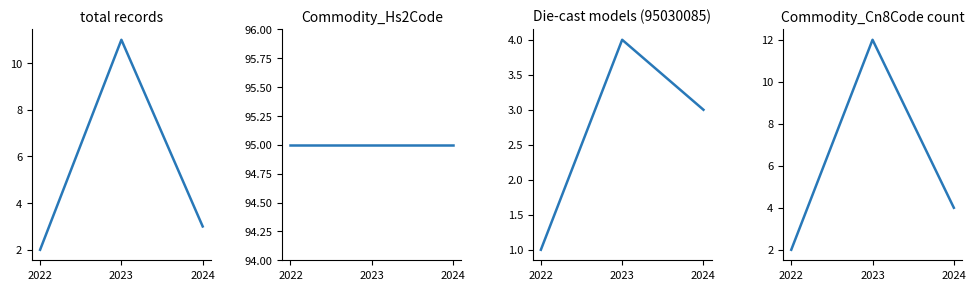

The value of total records at 2022 is 3. True or false?

False